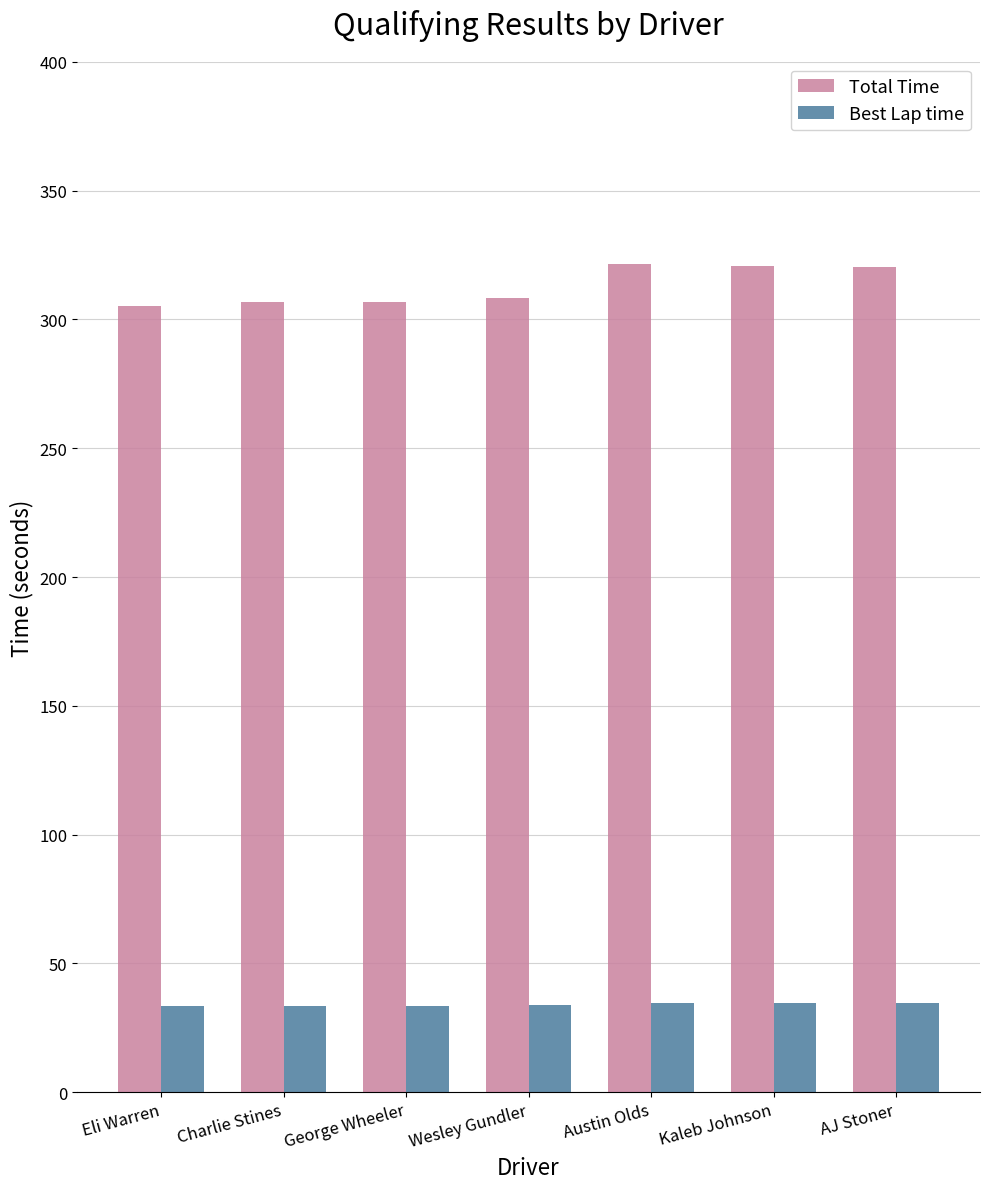

What is the sum of the Total Time values at Kaleb Johnson and Wesley Gundler?

629.1